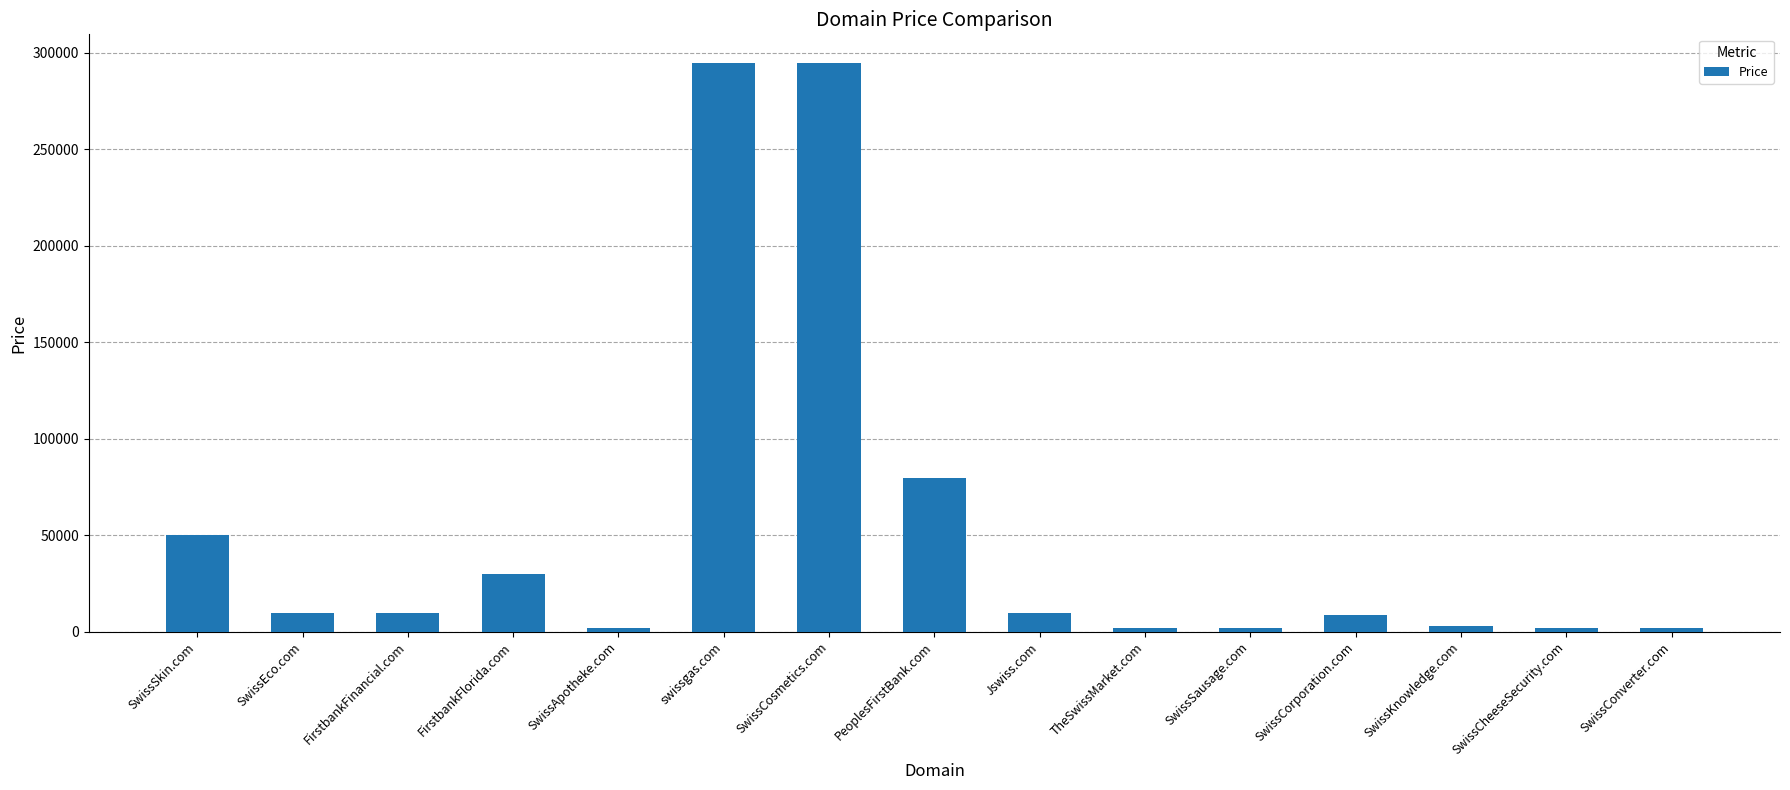

What is the greatest value displayed?

294888